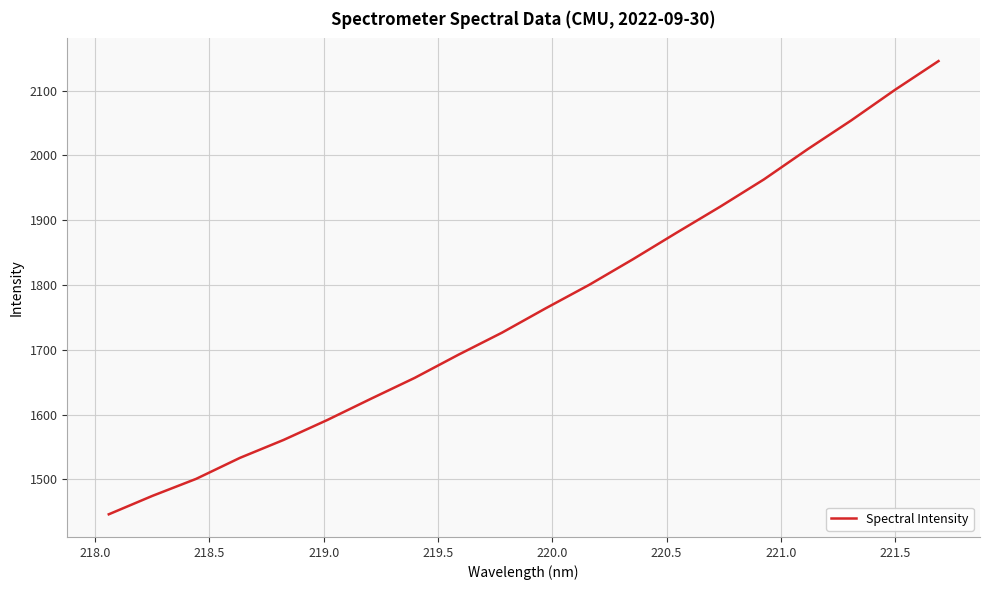

What is the smallest value displayed?

1446.2